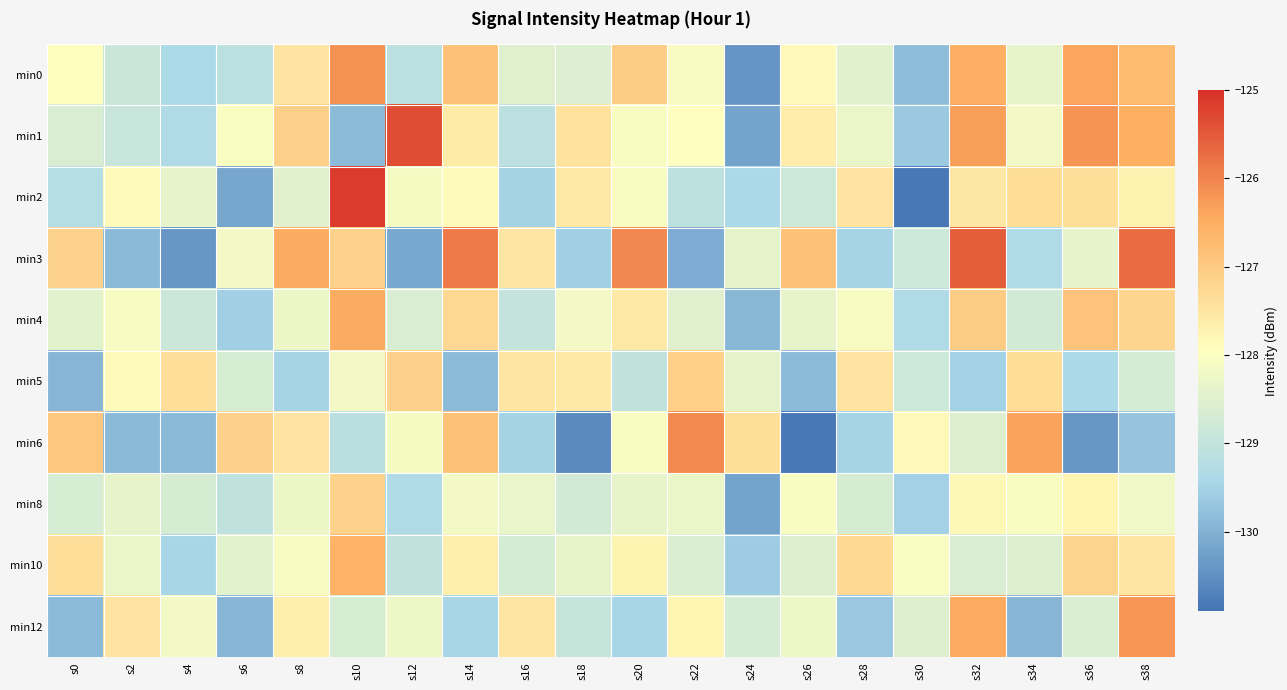

Which label corresponds to the largest value in the chart?

s10